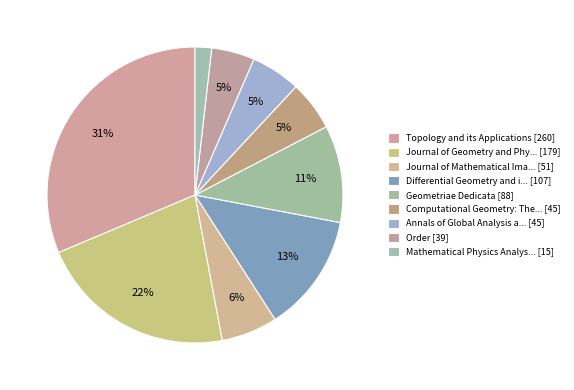

To the nearest percent, what is the average slice percentage?

11%